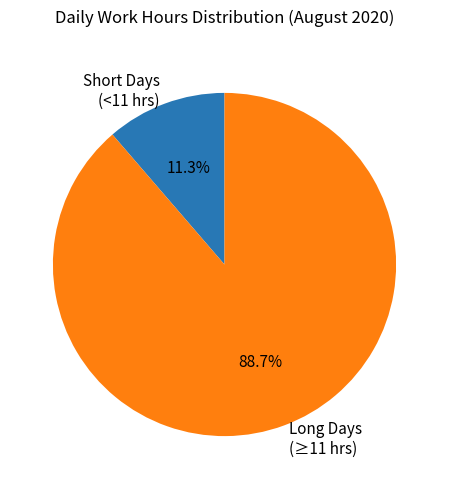

Between Long Days (≥11 hrs) and Short Days (<11 hrs), which is larger?

Long Days (≥11 hrs)